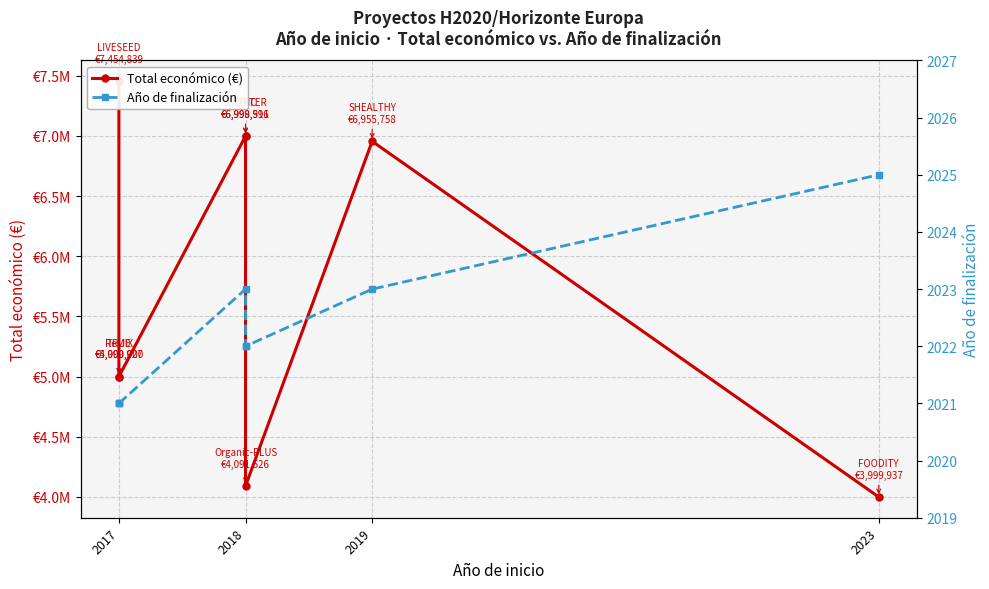

Rank the series by their average value, from highest to lowest.

Total económico (€), Año de finalización